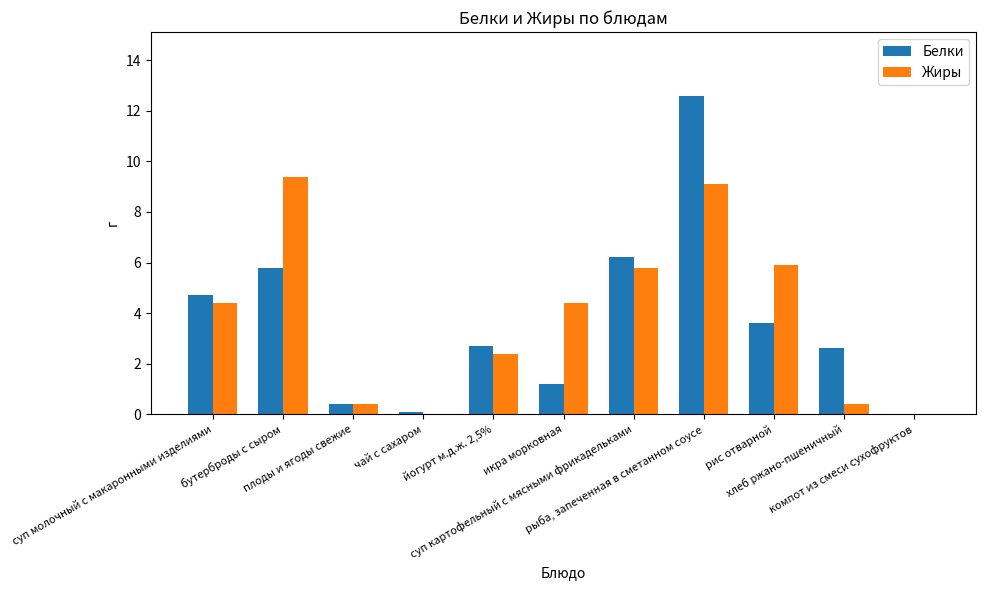

What are all the series names shown in the legend?

Белки, Жиры